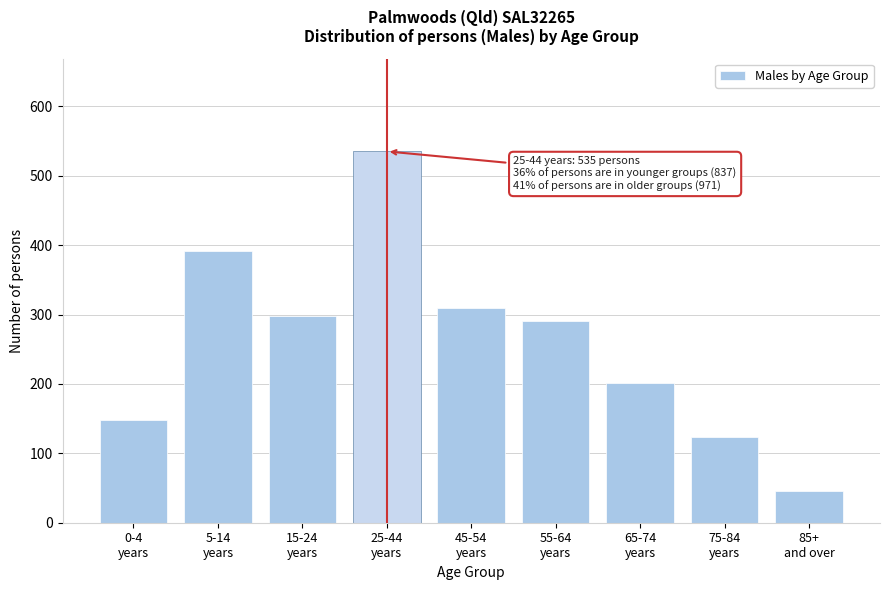

Reading left to right, list all the values displayed in this chart.

148	391	298	535	309	290	202	124	46